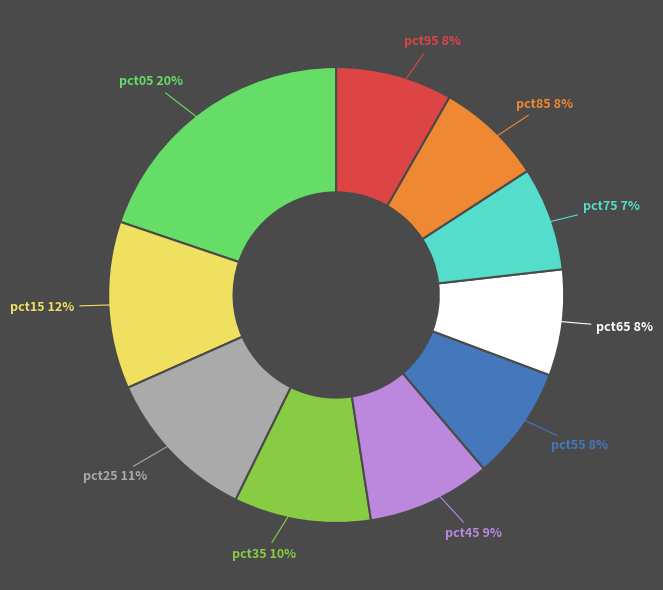

What is the largest slice in the pie chart?

pct05